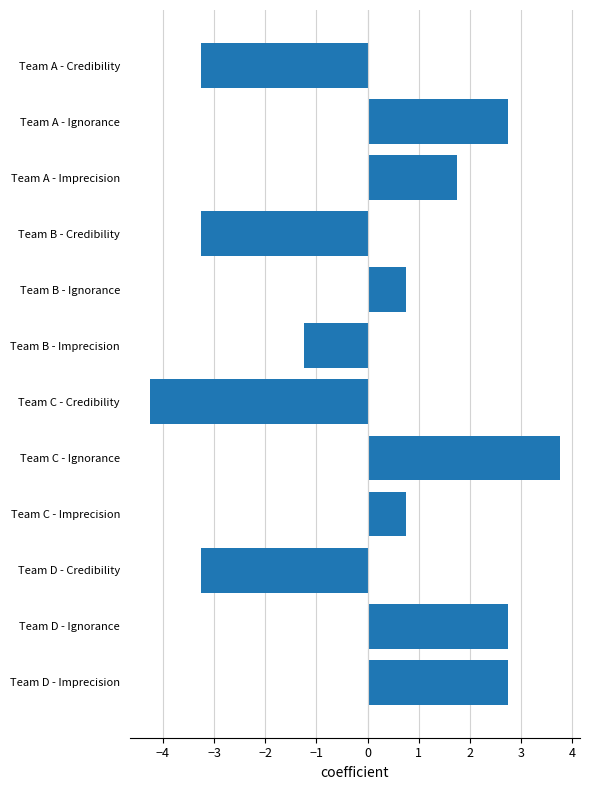

Between Team A - Imprecision and Team A - Ignorance, which is larger?

Team A - Ignorance